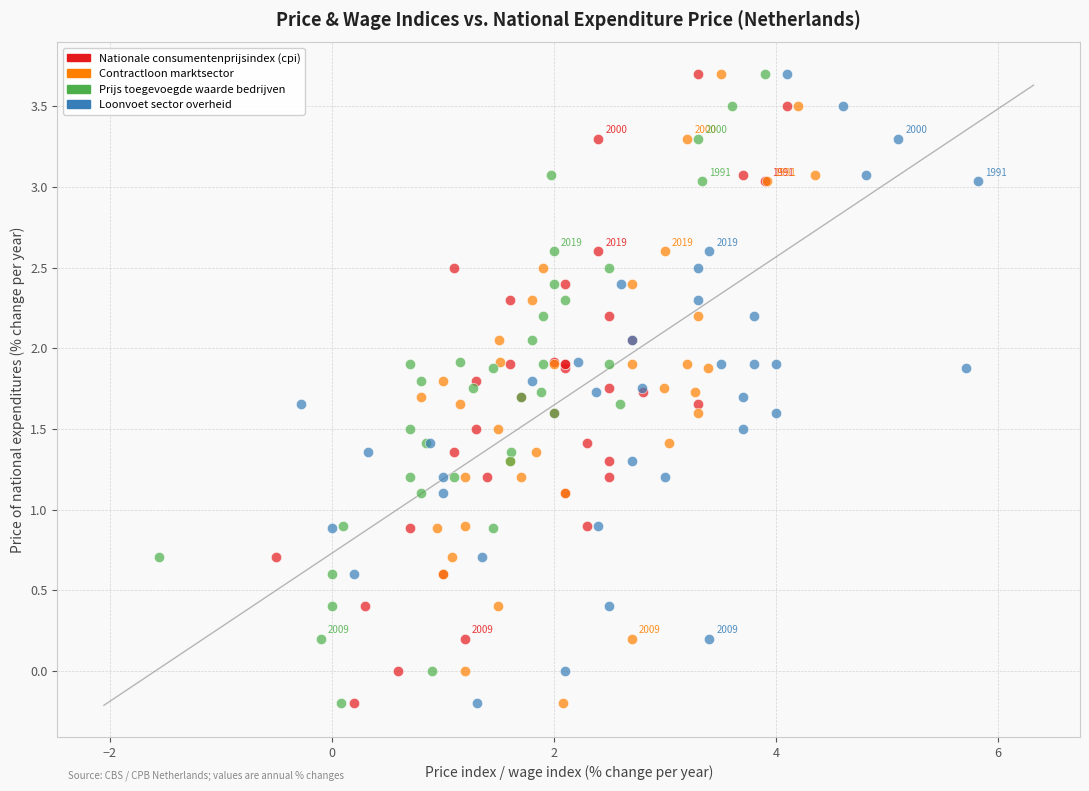

What are all the series names shown in the legend?

Nationale consumentenprijsindex (cpi), Contractloon marktsector, Prijs toegevoegde waarde bedrijven, Loonvoet sector overheid